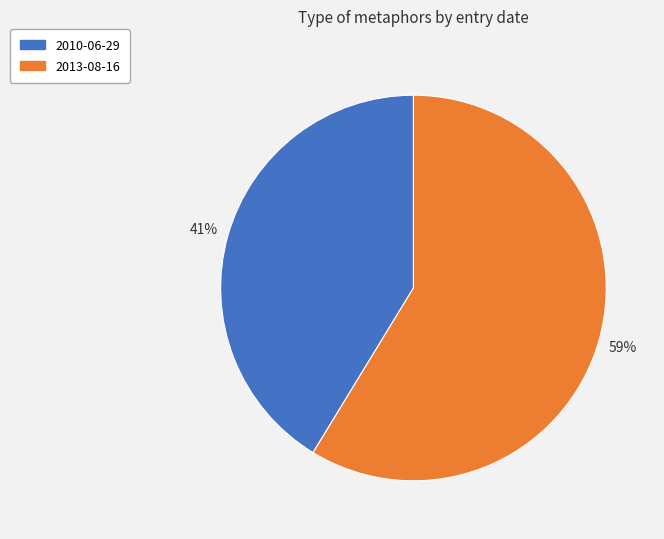

What is the smallest slice in the pie chart?

2010-06-29